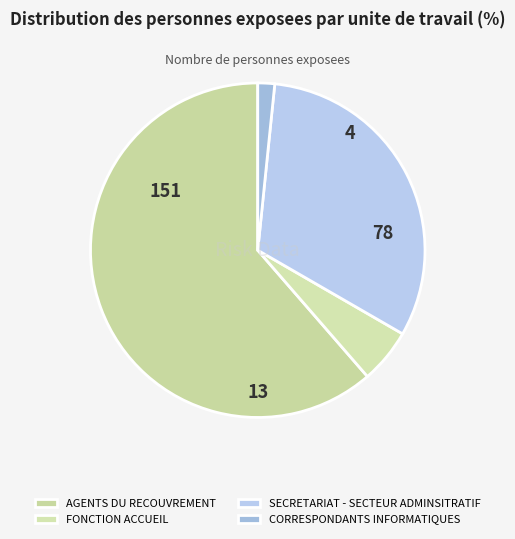

What is the change in value from FONCTION ACCUEIL to CORRESPONDANTS INFORMATIQUES?

-9